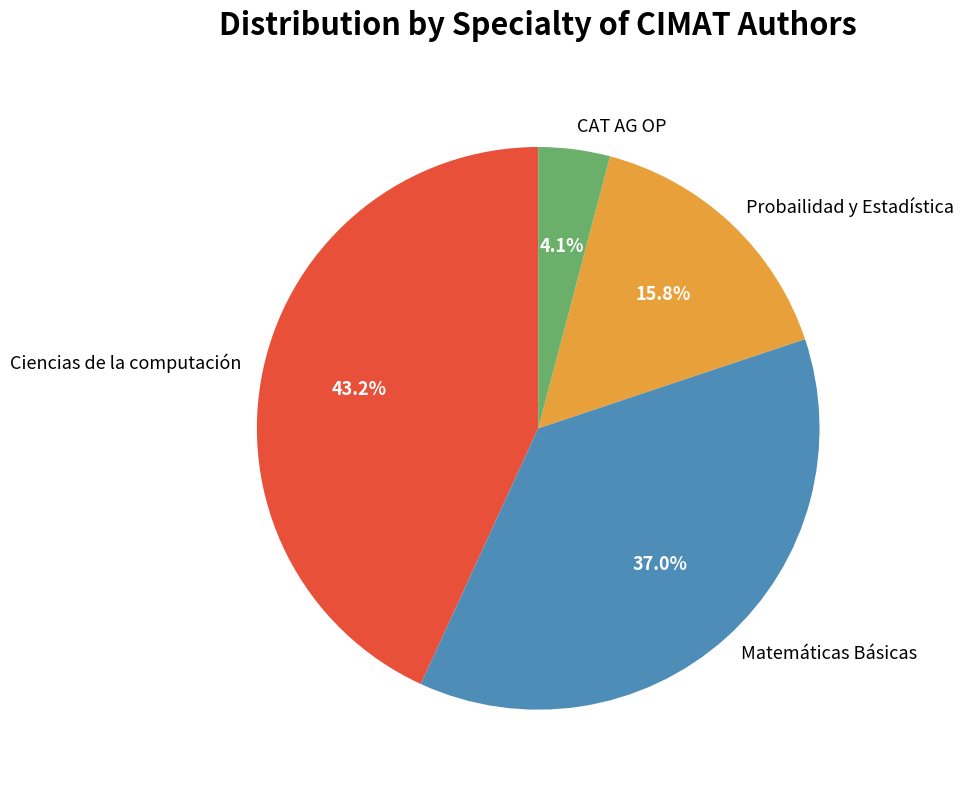

Which has a higher value, Probailidad y Estadística or CAT AG OP?

Probailidad y Estadística